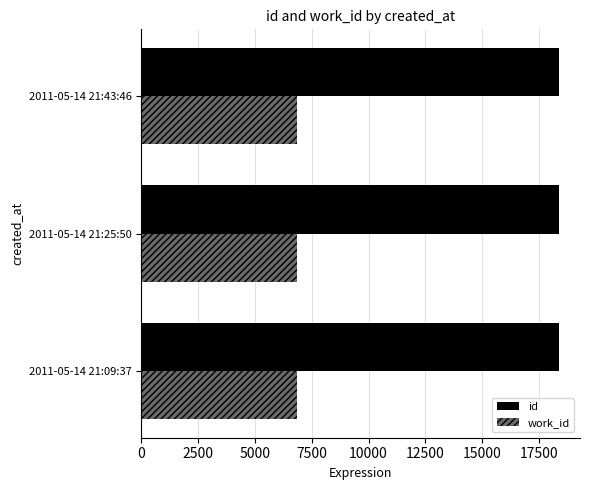

Rank the series by their maximum value, from highest to lowest.

id, work_id